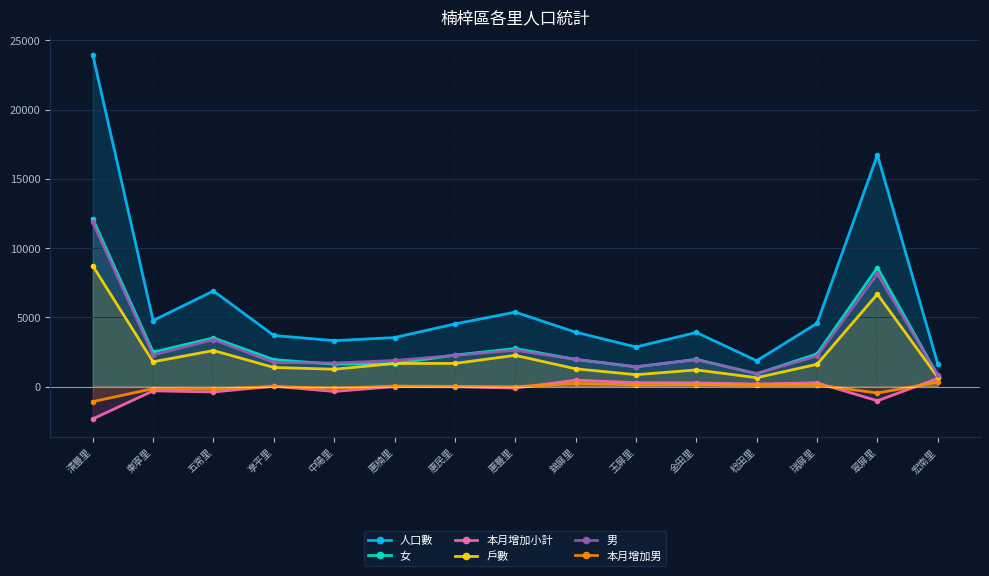

Which label corresponds to the smallest value in the chart?

清豐里